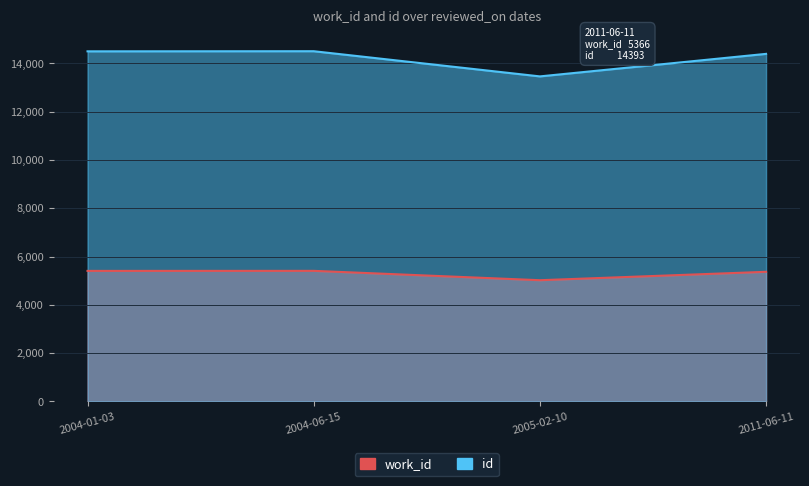

How many lines are shown in the chart?

2